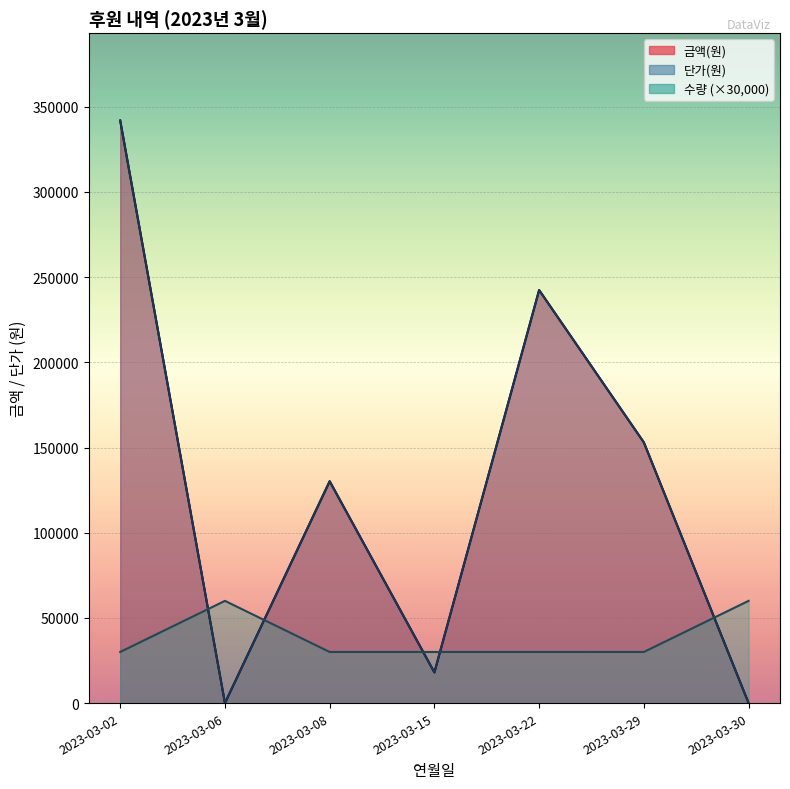

Reading right to left, transcribe all the data shown in this chart.

금액(원): 2023-03-30=0	2023-03-29=153000	2023-03-22=242400	2023-03-15=18000	2023-03-08=130200	2023-03-06=0	2023-03-02=341900
단가(원): 2023-03-30=0	2023-03-29=153000	2023-03-22=242400	2023-03-15=18000	2023-03-08=130200	2023-03-06=0	2023-03-02=341900
수량: 2023-03-30=60000	2023-03-29=30000	2023-03-22=30000	2023-03-15=30000	2023-03-08=30000	2023-03-06=60000	2023-03-02=30000